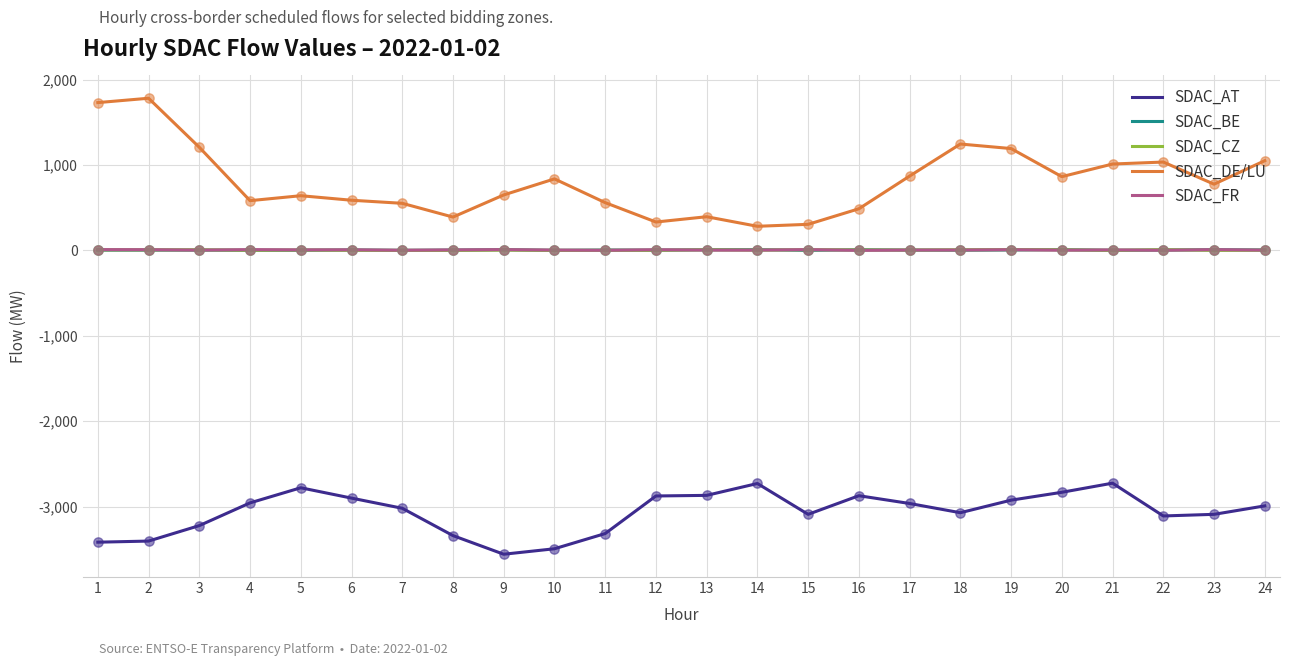

Which series has the largest range (max minus min)?

SDAC_DE/LU